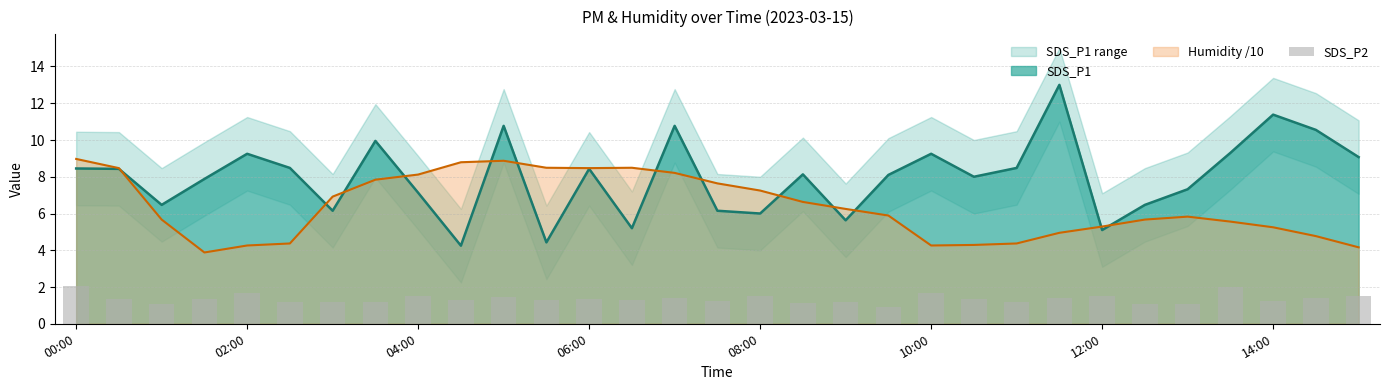

The value of Humidity /10 at 06:00 is 8.5. True or false?

True